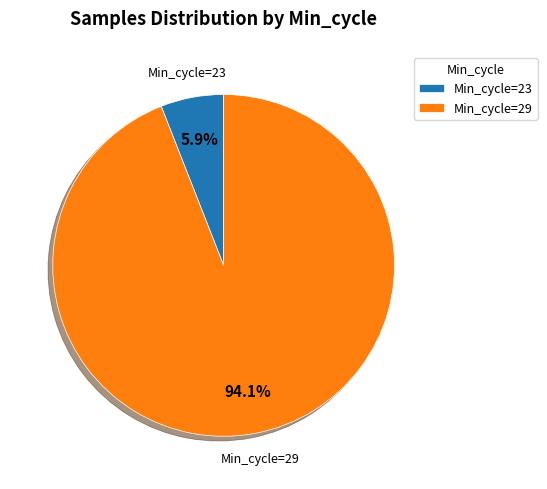

What is the smallest slice in the pie chart?

Min_cycle=23